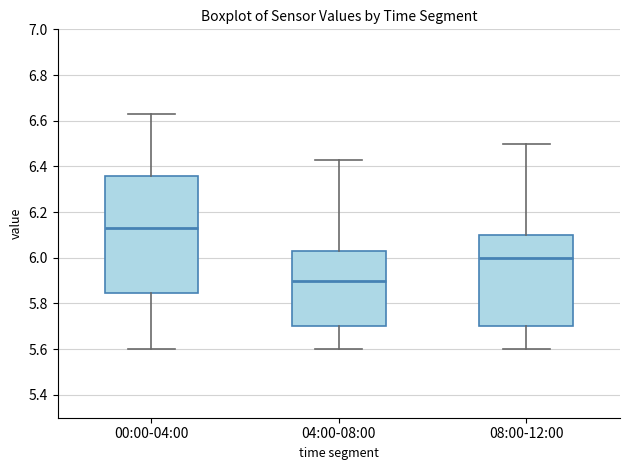

Which box has the lowest median line?

04:00-08:00